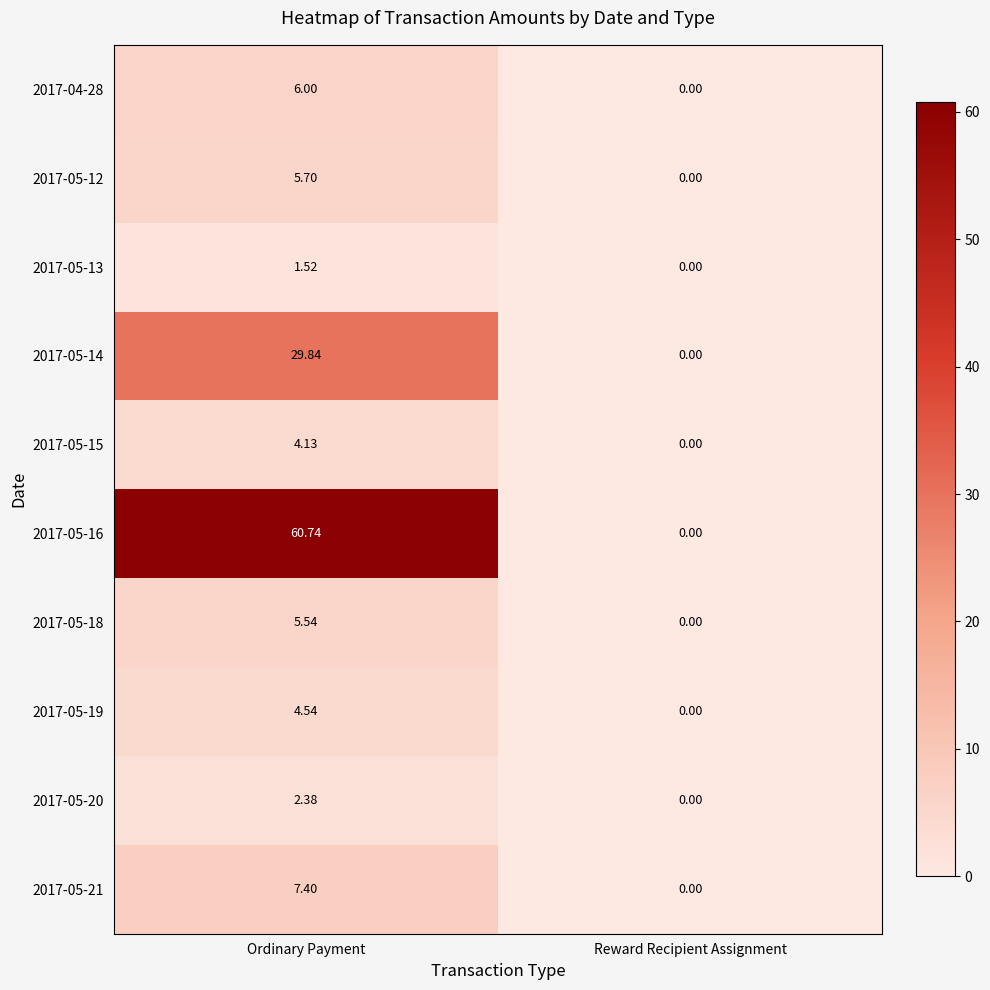

At which label is 2017-05-14 closest to 14?

Reward Recipient Assignment